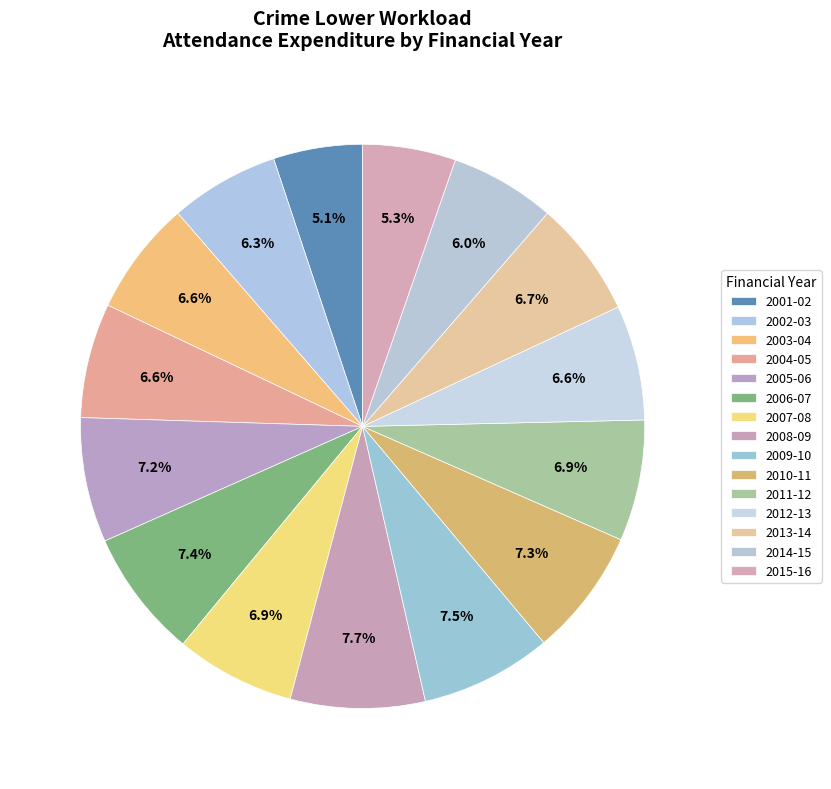

What percentage is the 2013-14 slice, to the nearest percent?

7%